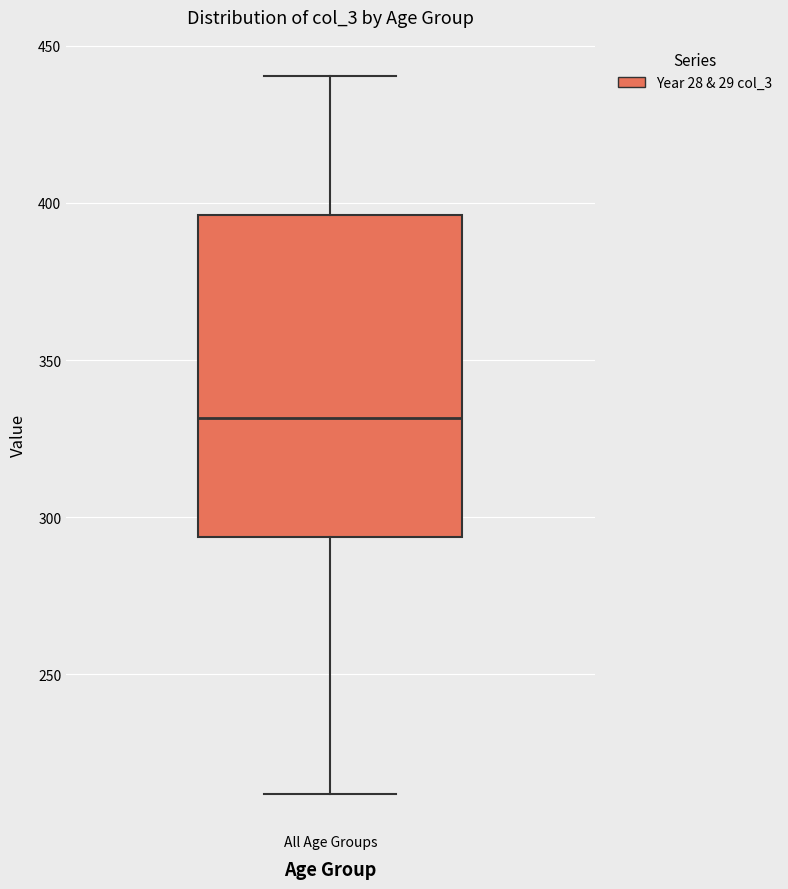

Where does the median line of the box for All Age Groups sit on the y-axis? The values are not printed on the chart, so give them approximately, as read against the axis.

330